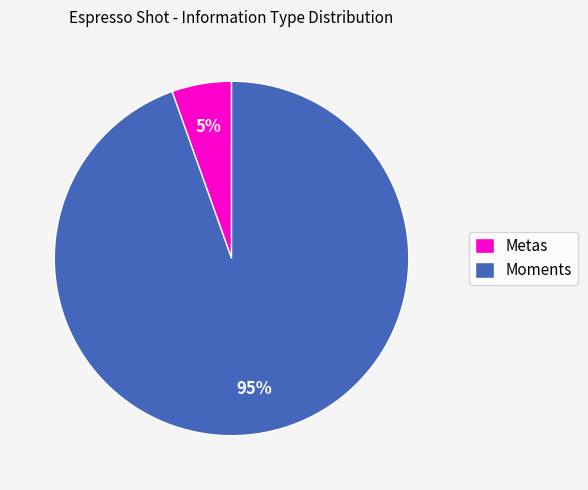

To the nearest percent, what percentage of the pie is Moments?

95%